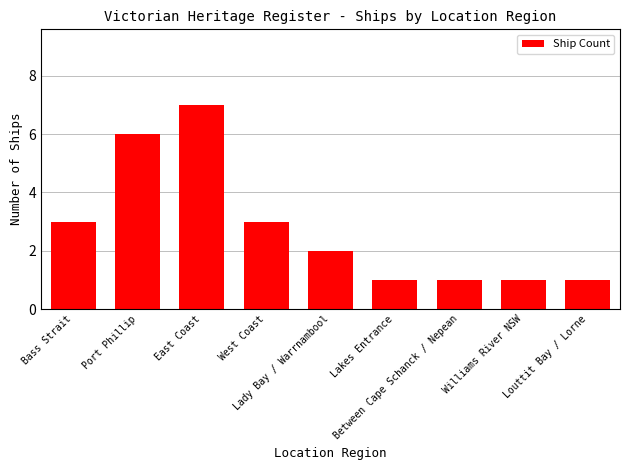

What is the maximum value shown in the chart?

7